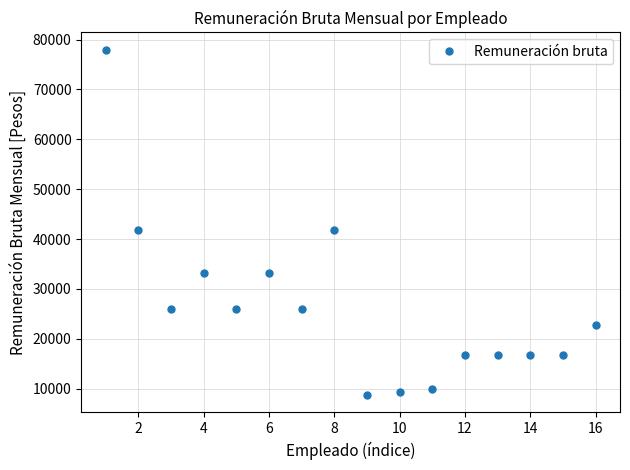

Reading right to left, what are all the values shown in this chart?

22760.0	16800.0	16800.0	16800.0	16800.0	9896.6	9290.3	8686.3	41788.2	25963.5	33203.9	25963.5	33203.9	25963.5	41788.2	77986.8